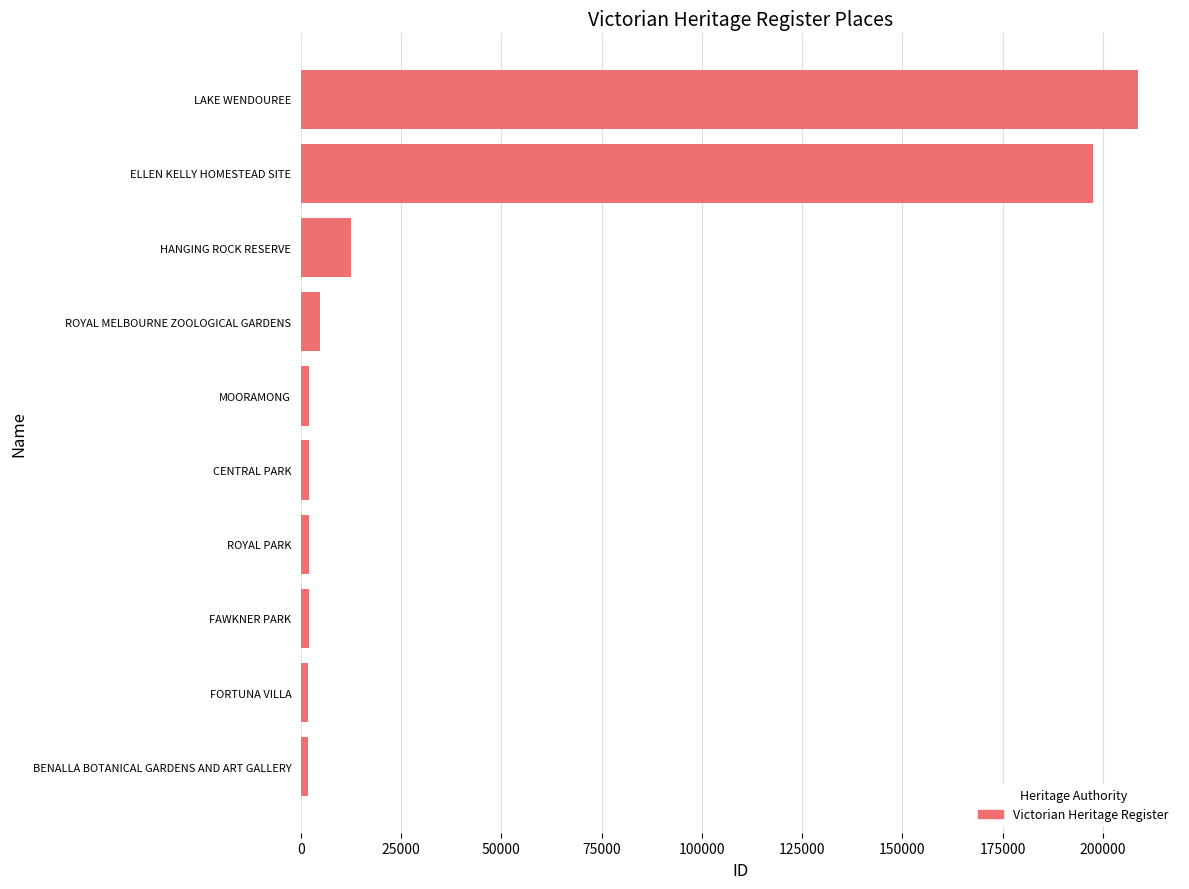

The chart shows a value of 197646 at ELLEN KELLY HOMESTEAD SITE. True or false?

True